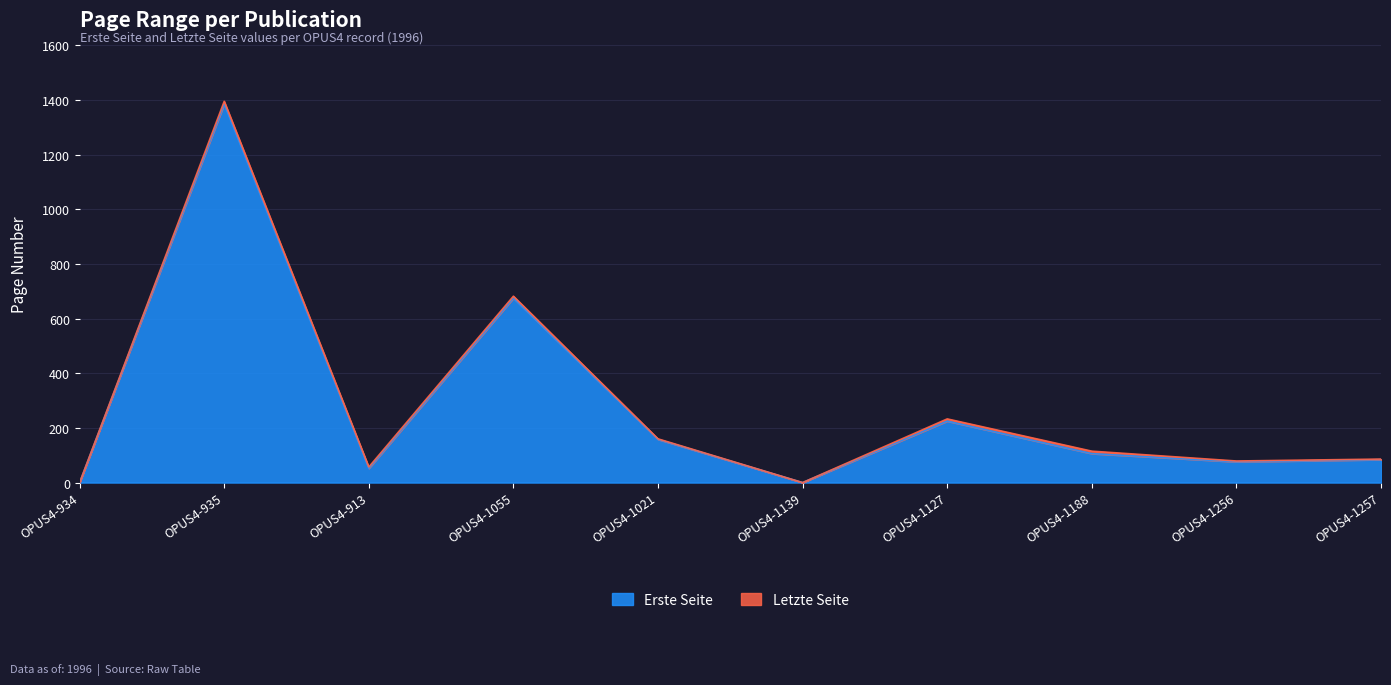

True or false: Letzte Seite and Erste Seite intersect in this chart.

False